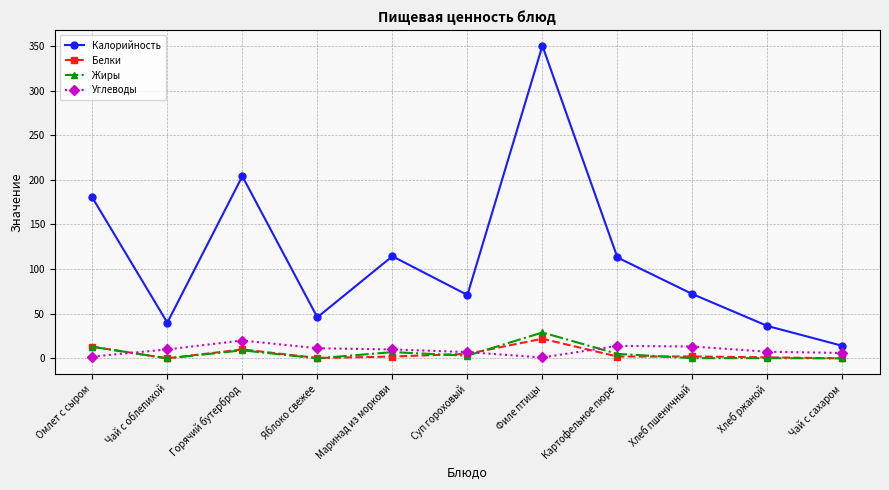

True or false: Углеводы and Белки cross at least once.

True